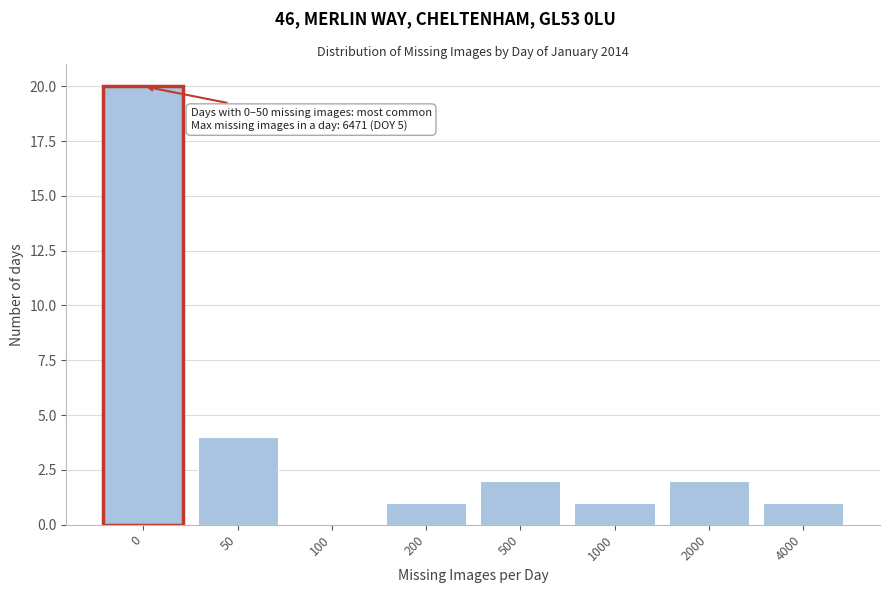

Reading right to left, list all the values displayed in this chart.

4000=1	2000=2	1000=1	500=2	200=1	100=0	50=4	0=20